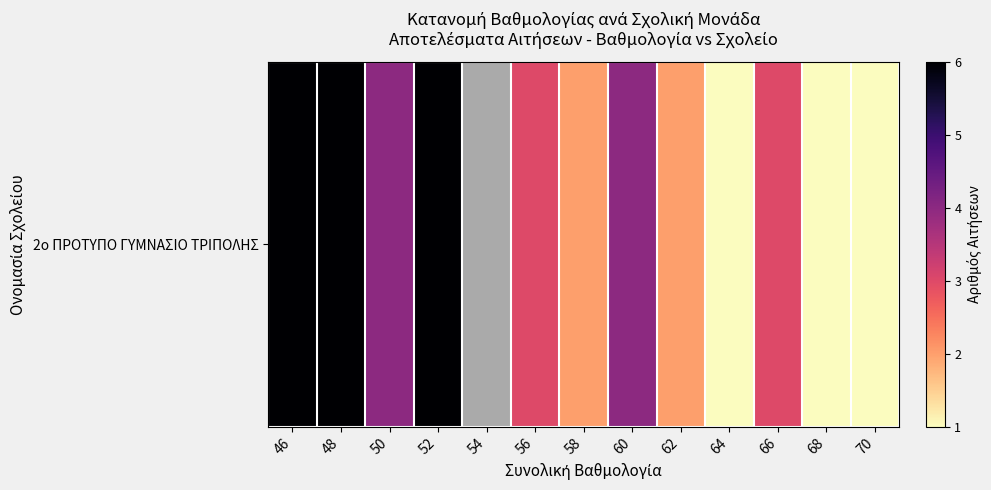

What is the smallest value displayed?

1.0